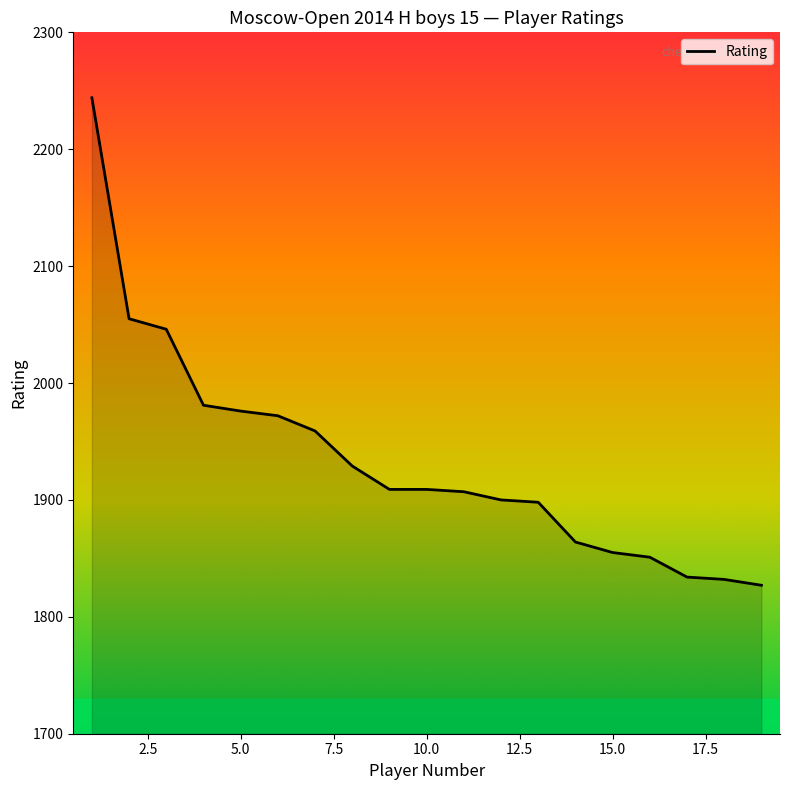

What is the maximum value shown in the chart?

2244